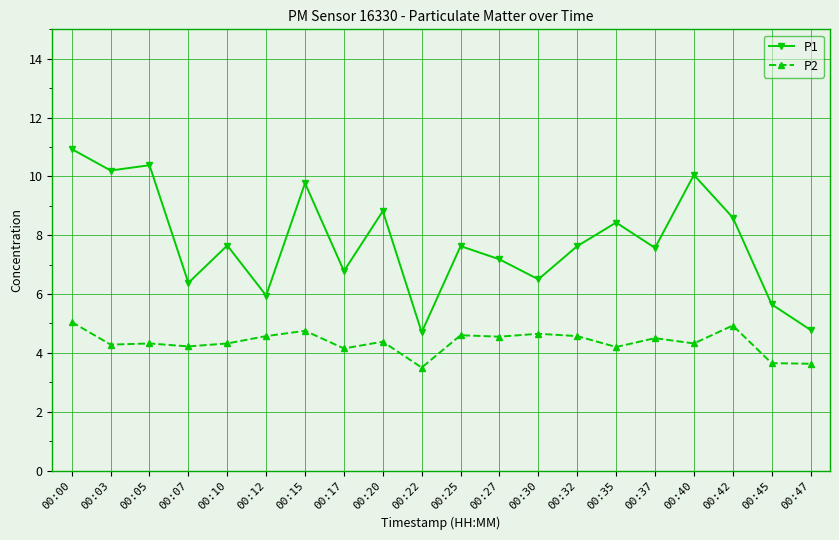

How many data points in P1 are less than 7?

7